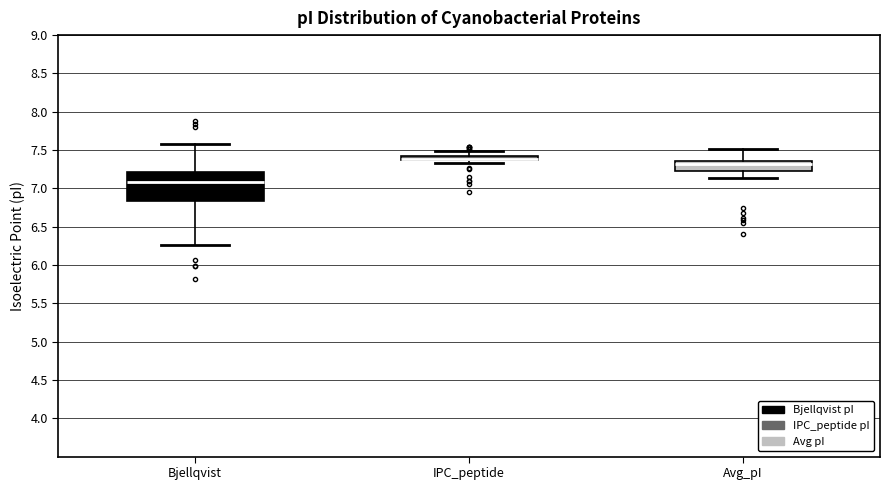

Which box is the tallest, from its lower edge to its upper edge?

Bjellqvist